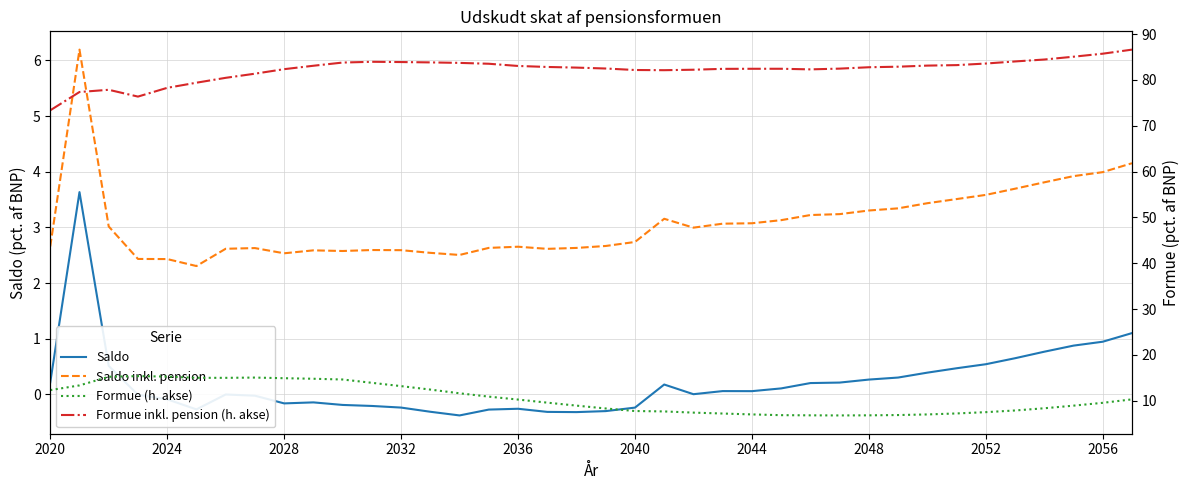

Which series has the widest spread of values?

Formue inkl. pension (h. akse)